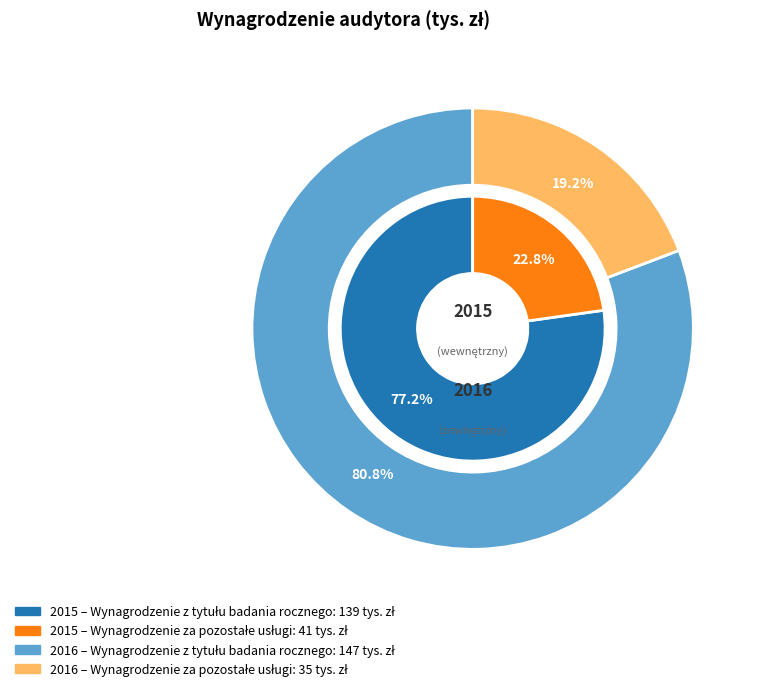

How many slices are in this pie chart?

2